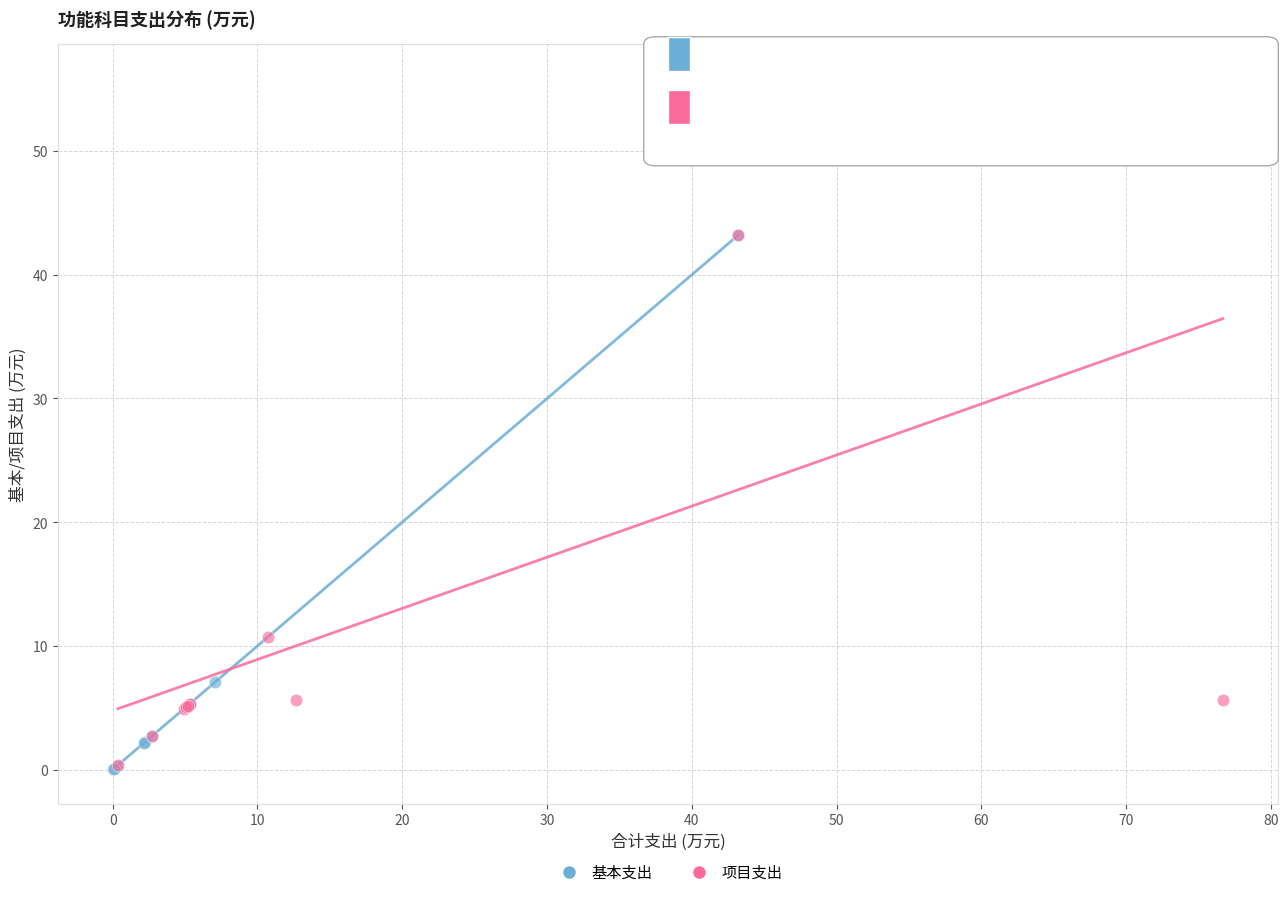

Which series reaches the maximum Y coordinate?

项目支出